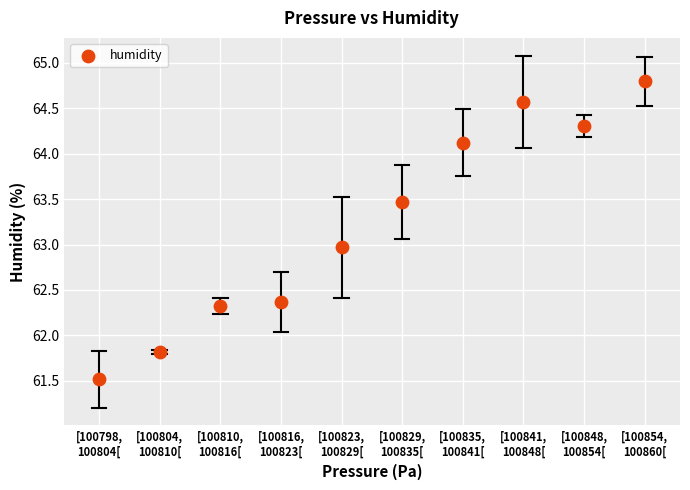

What is the range of Y values (max minus min)?

3.3